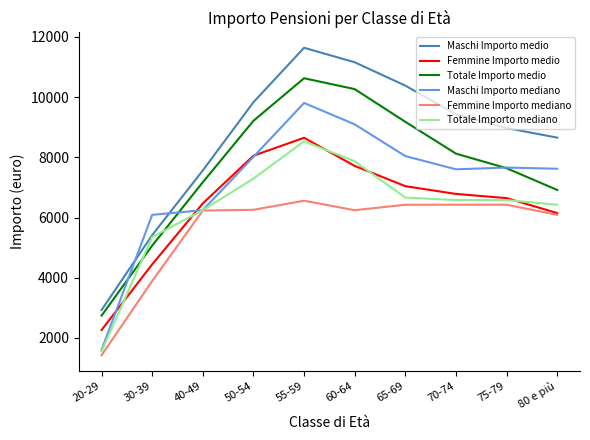

The value of Femmine Importo mediano at 65-69 is 6424.6. True or false?

True